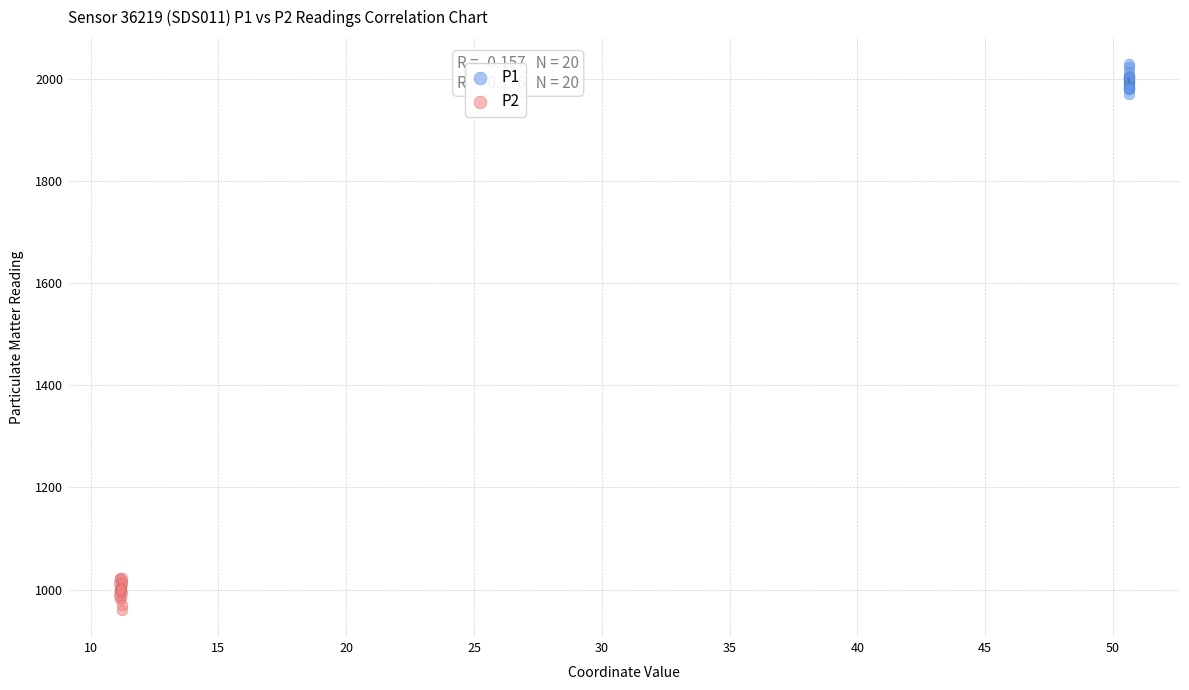

Which series reaches the minimum Y coordinate?

P2